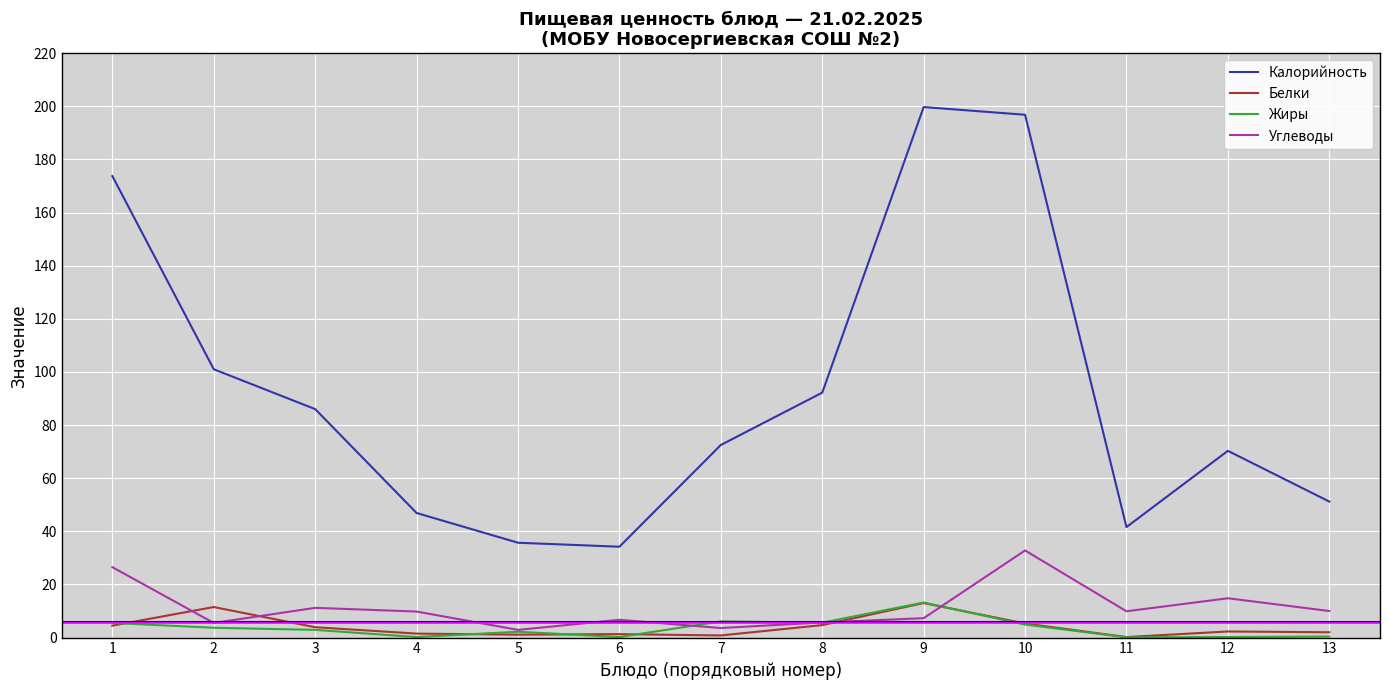

What is the maximum value for Калорийность?

199.7